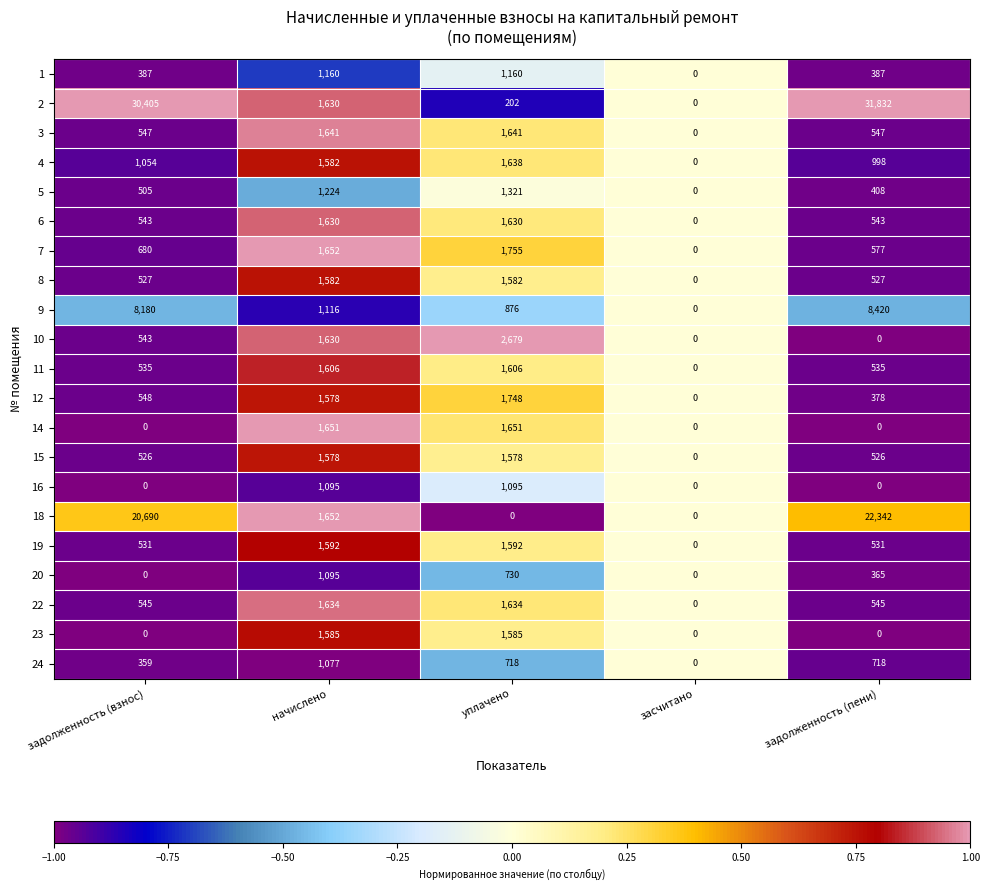

At which label does 9 first exceed 1116?

задолженность (взнос)